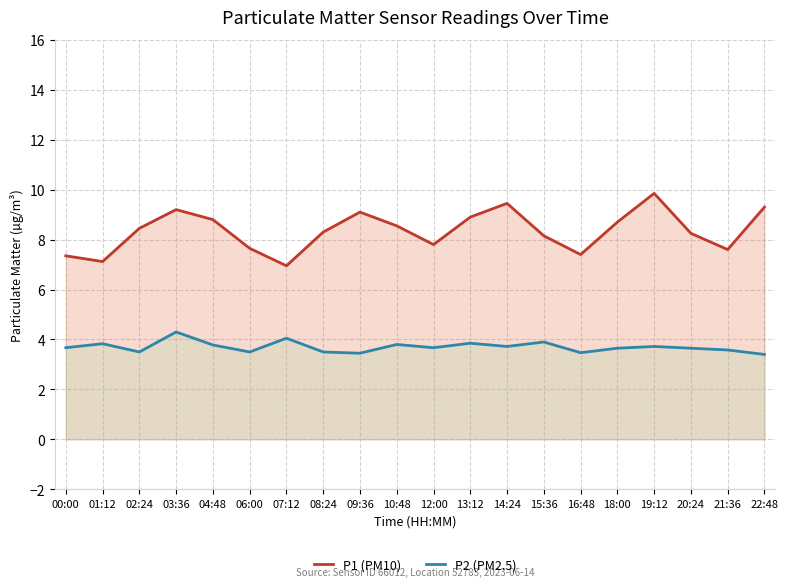

At which label is P1 (PM10) closest to 8?

15:36